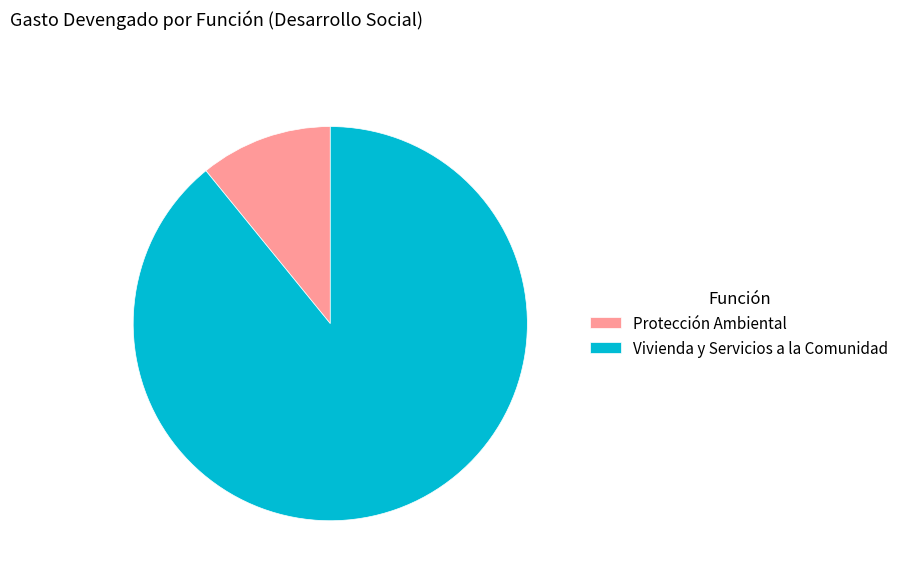

Which has a higher value, Protección Ambiental or Vivienda y Servicios a la Comunidad?

Vivienda y Servicios a la Comunidad